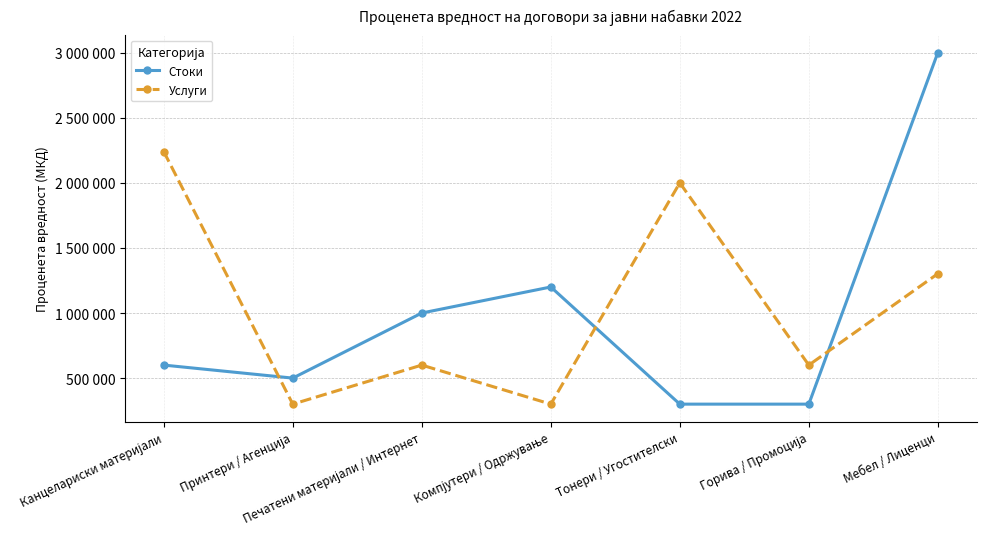

Rank the series by their average value, from lowest to highest.

Стоки, Услуги